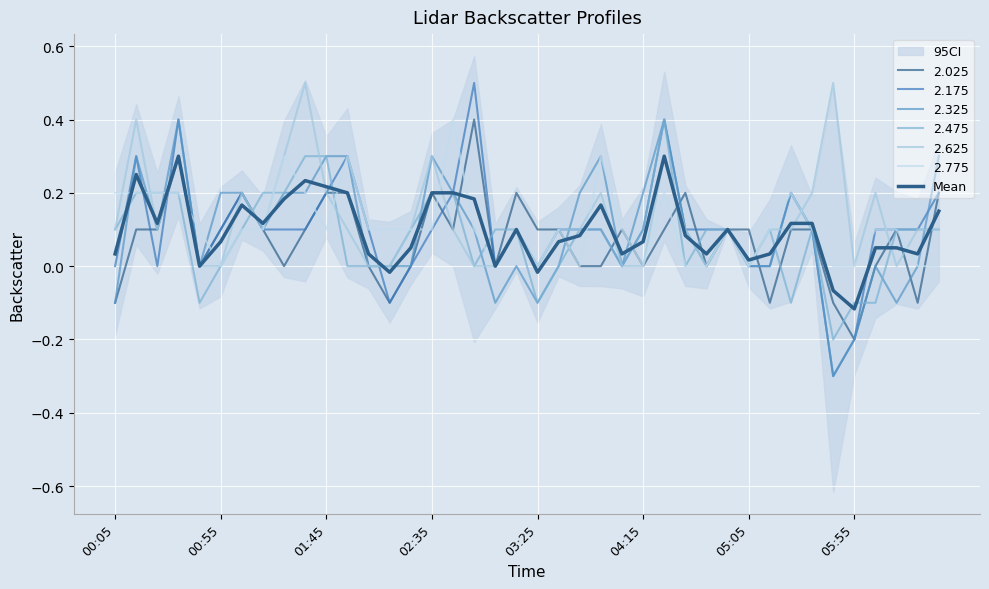

What is the sum of all values?

3.9